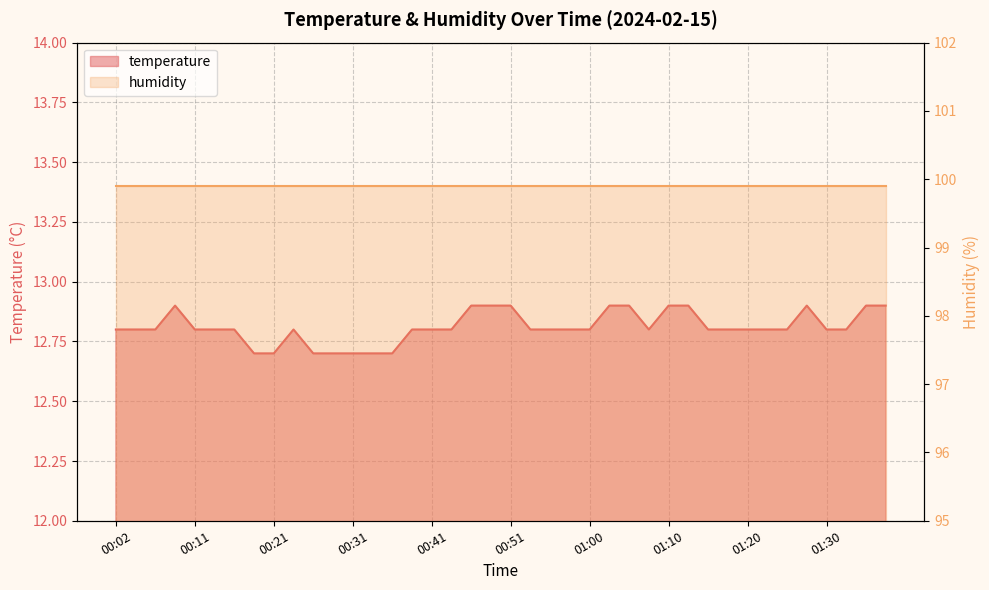

What is the greatest value displayed?

12.9